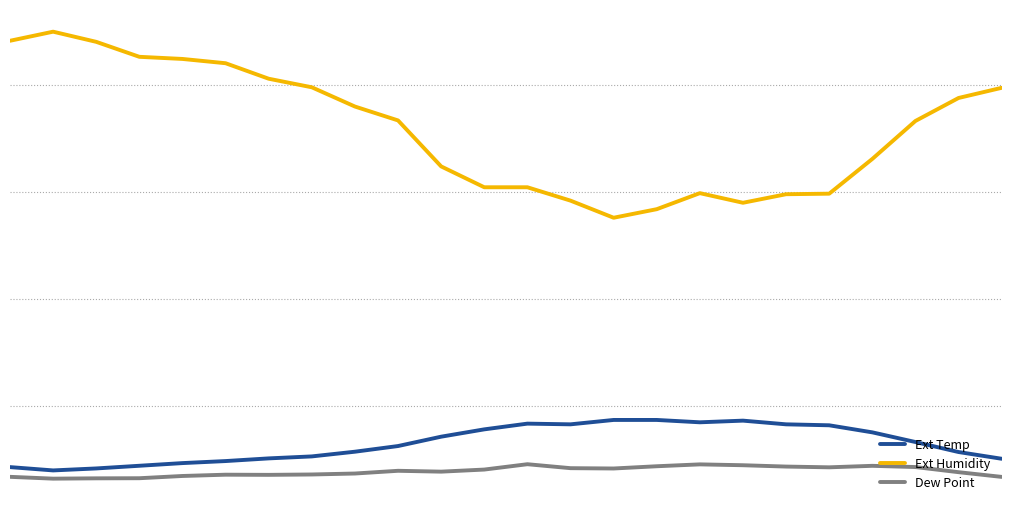

True or false: Ext Humidity and Ext Temp intersect in this chart.

False